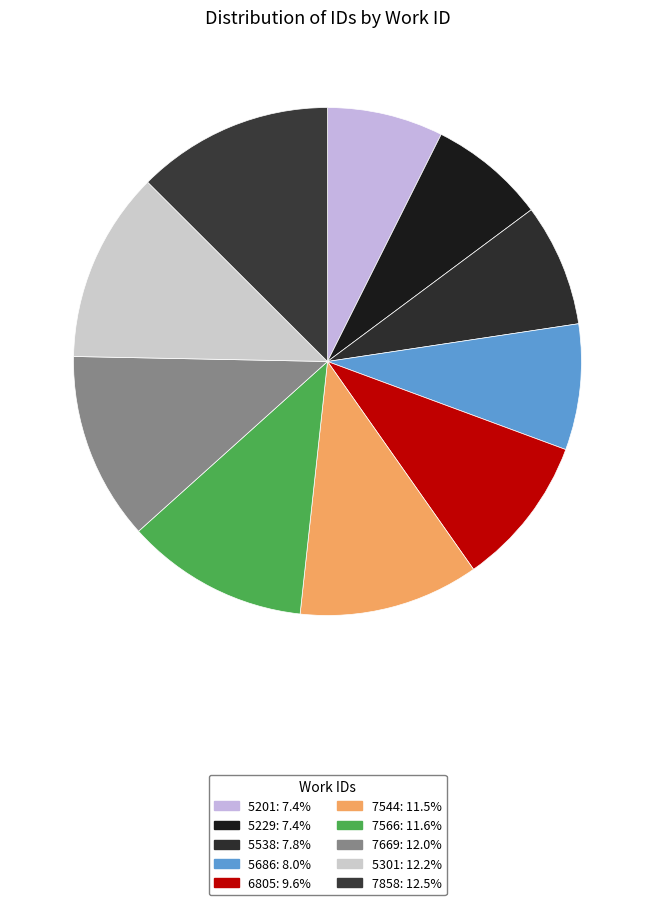

To the nearest percent, what is the difference between the largest and smallest slice percentages?

5%